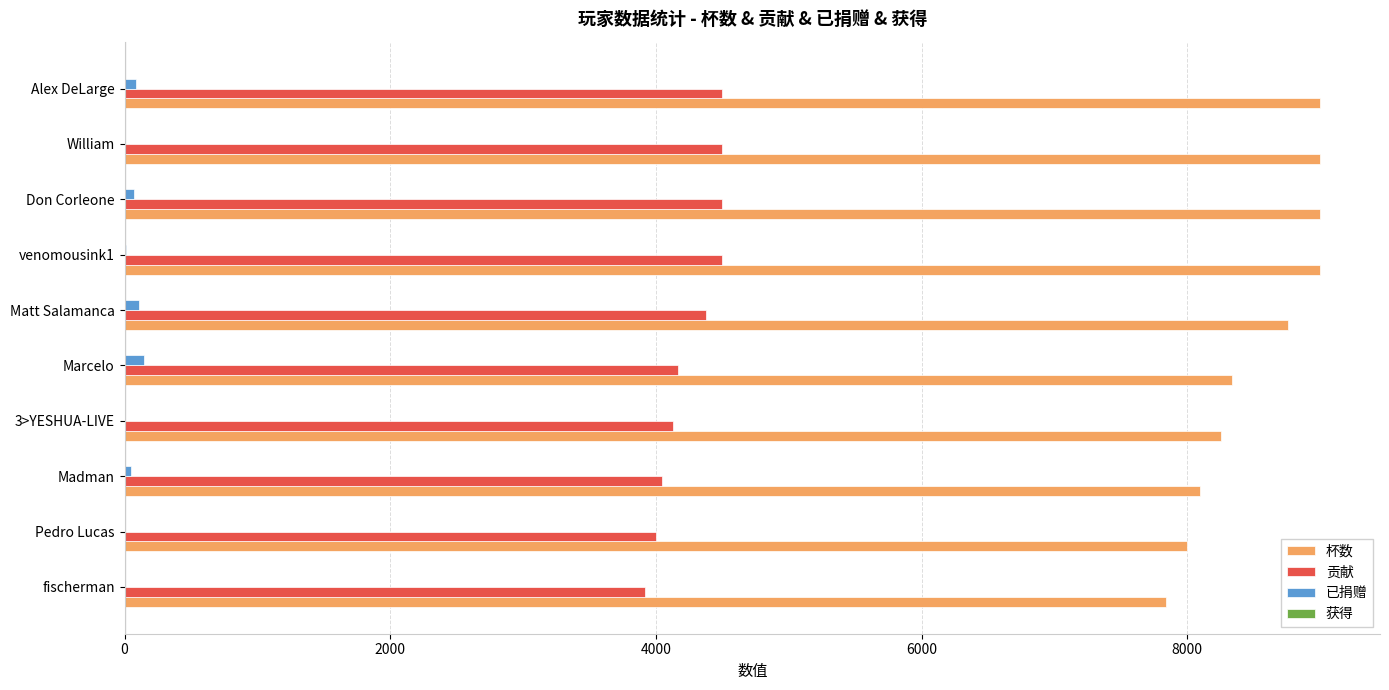

The 杯数 series shows 8336 at Marcelo. True or false?

True